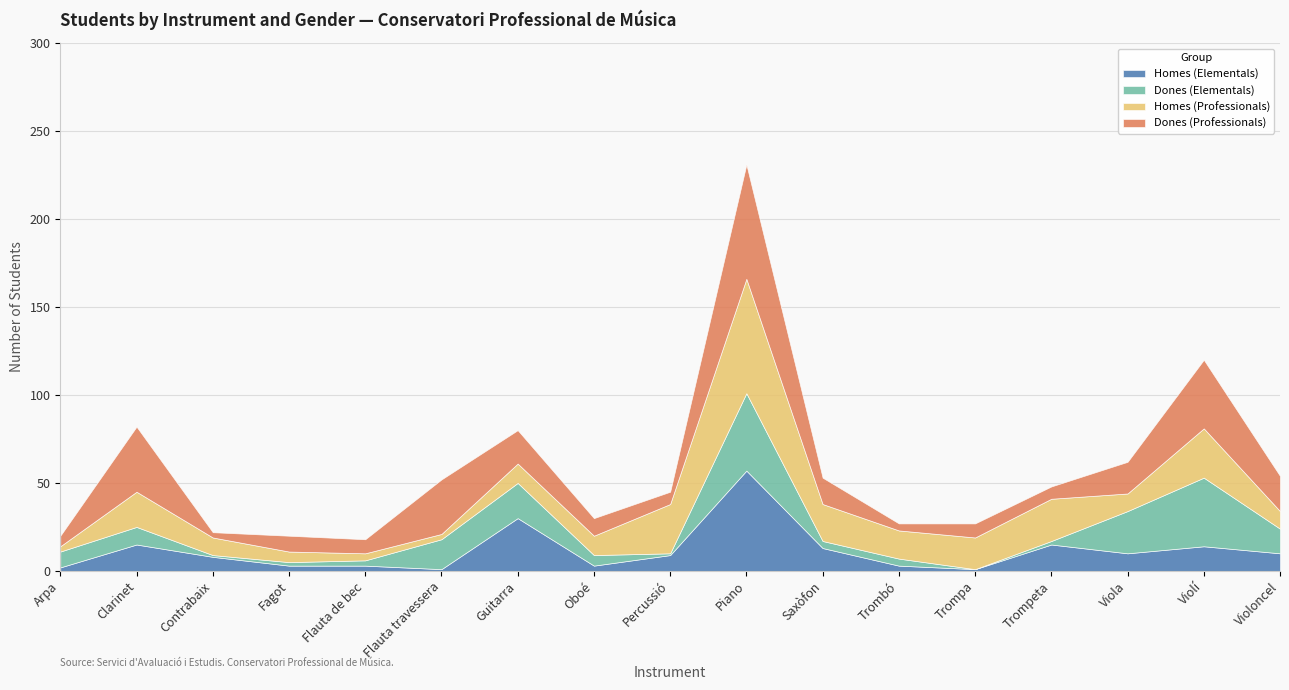

Is the value of Homes (Professionals) at Arpa greater than the value of Dones (Professionals) at Trompa?

No